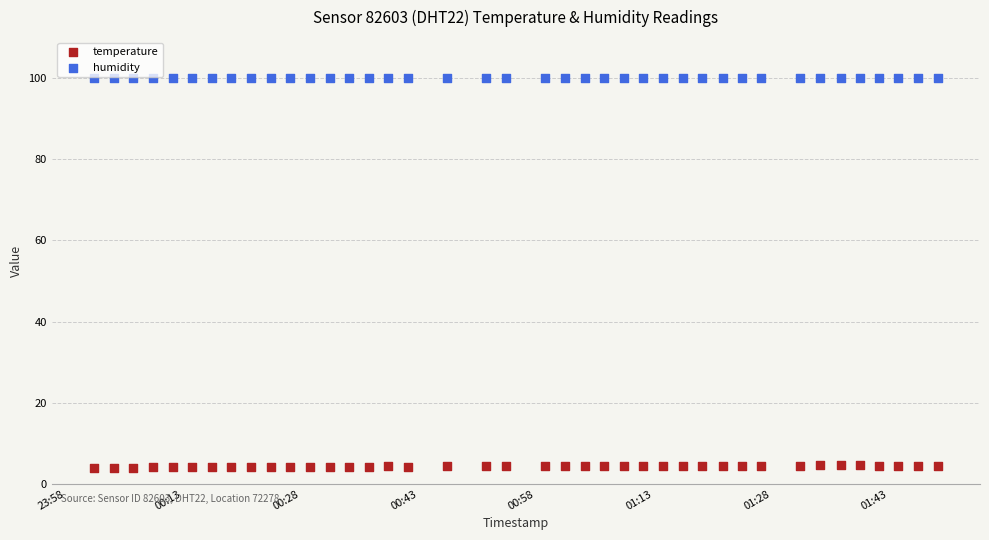

Which series contains the lowest Y value?

temperature